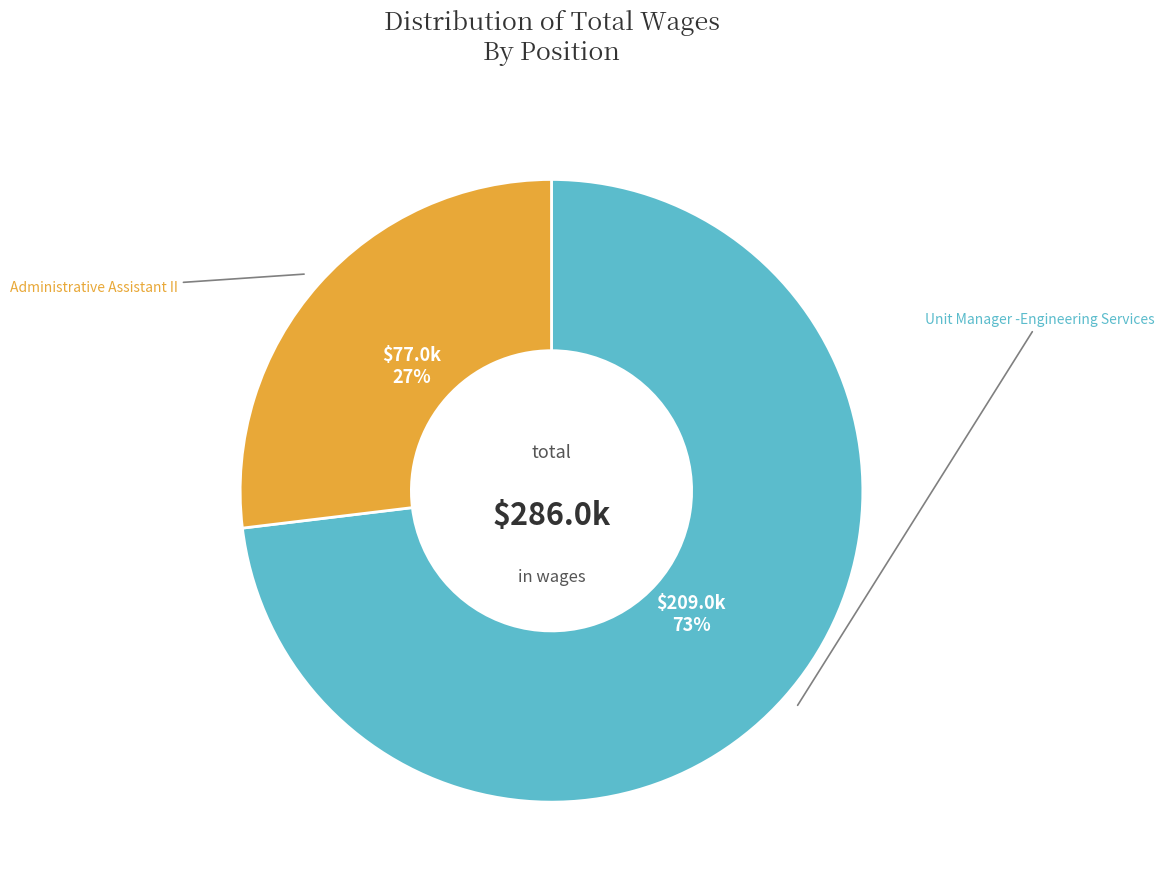

Is there any slice that represents more than half of the pie?

Yes